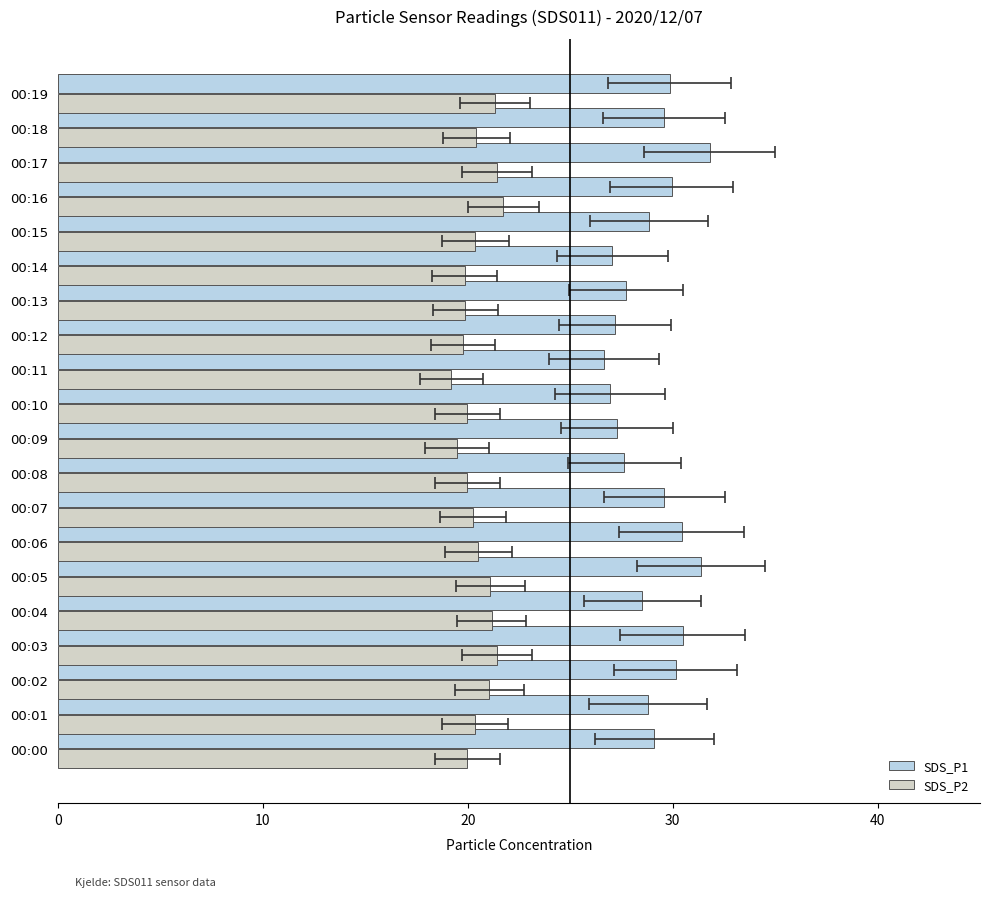

The value of SDS_P2 at 00:14 is 10.3. True or false?

False